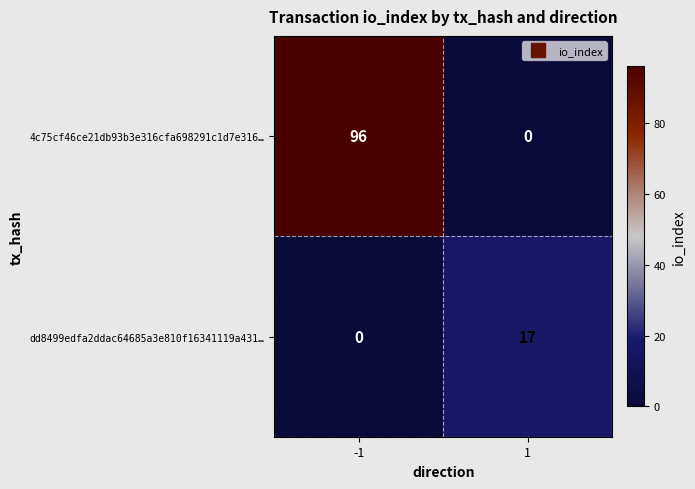

Reading right to left, transcribe all the data shown in this chart.

4c75cf46ce21db93b3e316cfa698291c1d7e316…: 1=0	-1=96
dd8499edfa2ddac64685a3e810f16341119a431…: 1=17	-1=0